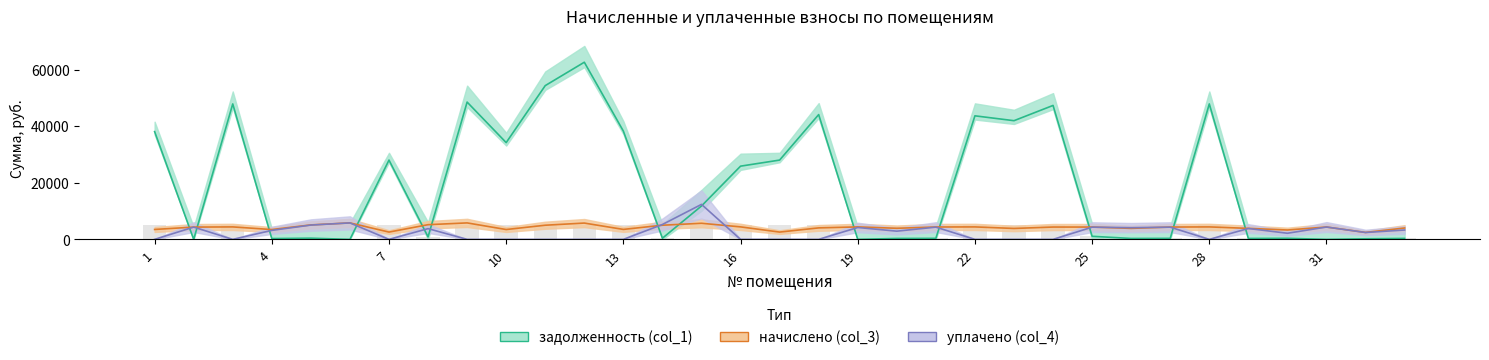

What is the average value of the задолженность (col_1) series?

19644.9